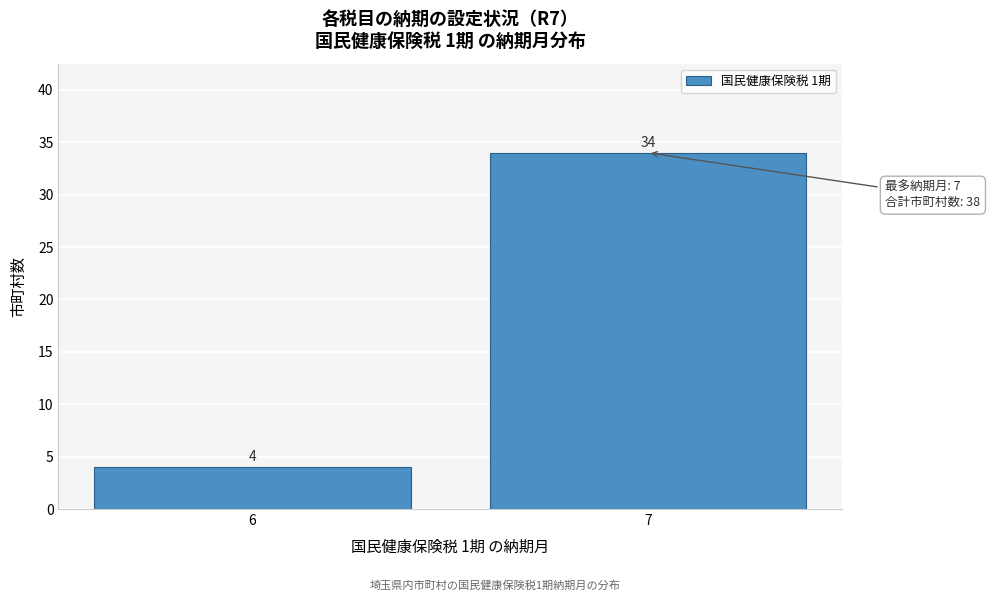

Reading right to left, extract all data points from this chart.

34	4